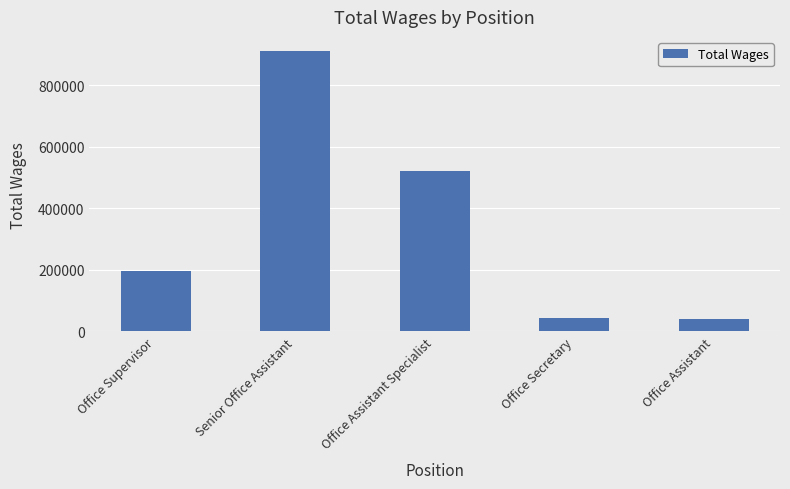

Are the bars grouped side by side (vs. stacked)?

No